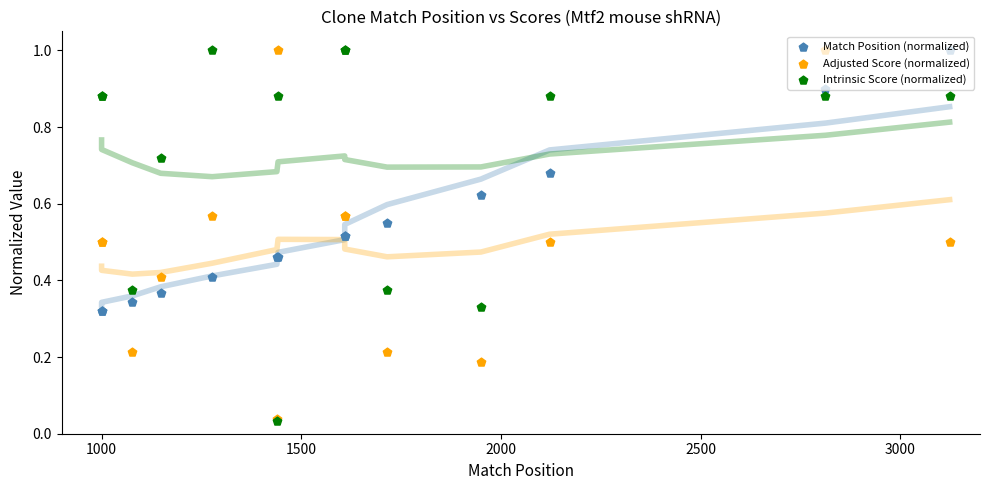

Which series reaches the minimum Y coordinate?

Intrinsic Score (normalized)